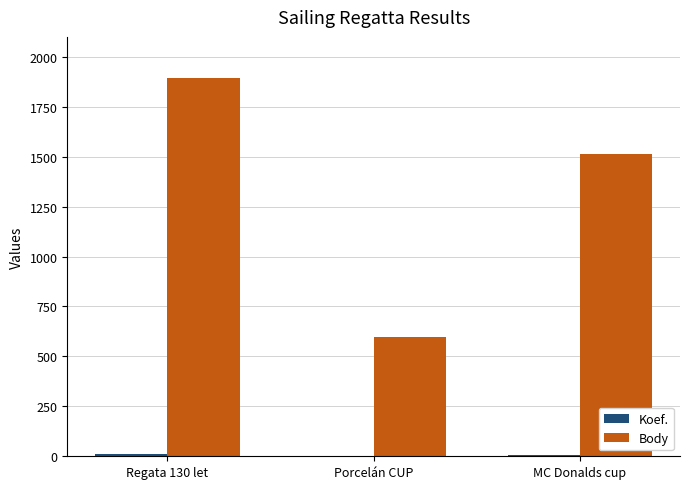

What is the highest value of the Body series?

1896